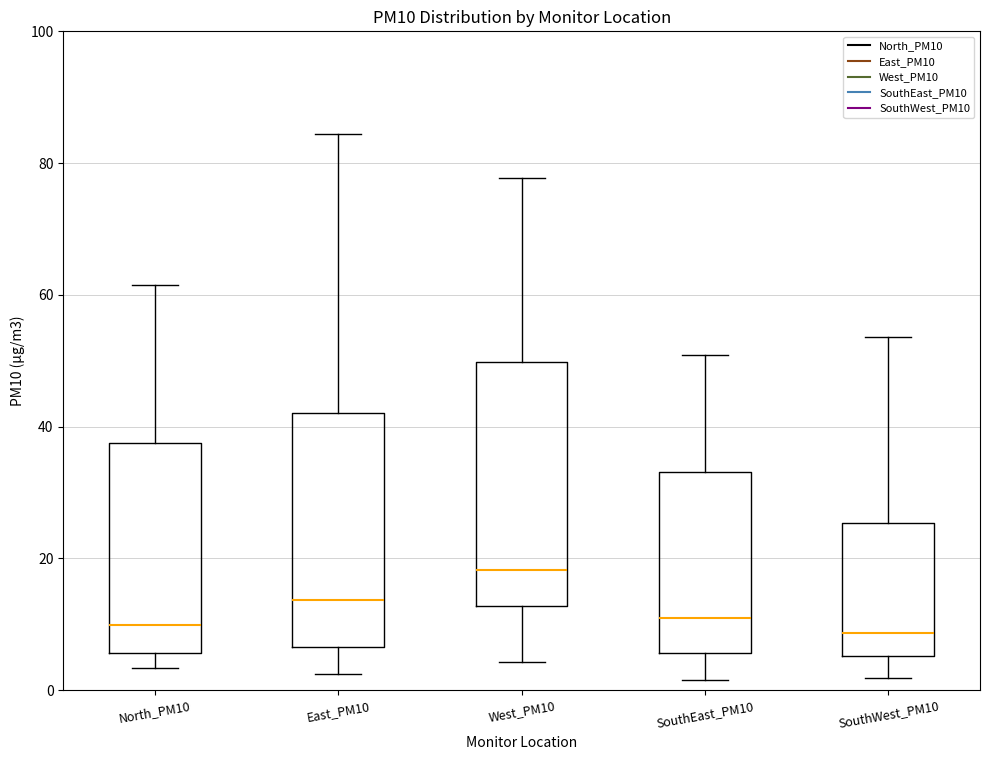

Where is the lower edge of the box for SouthWest_PM10 on the y-axis? The values are not printed on the chart, so give them approximately, as read against the axis.

6